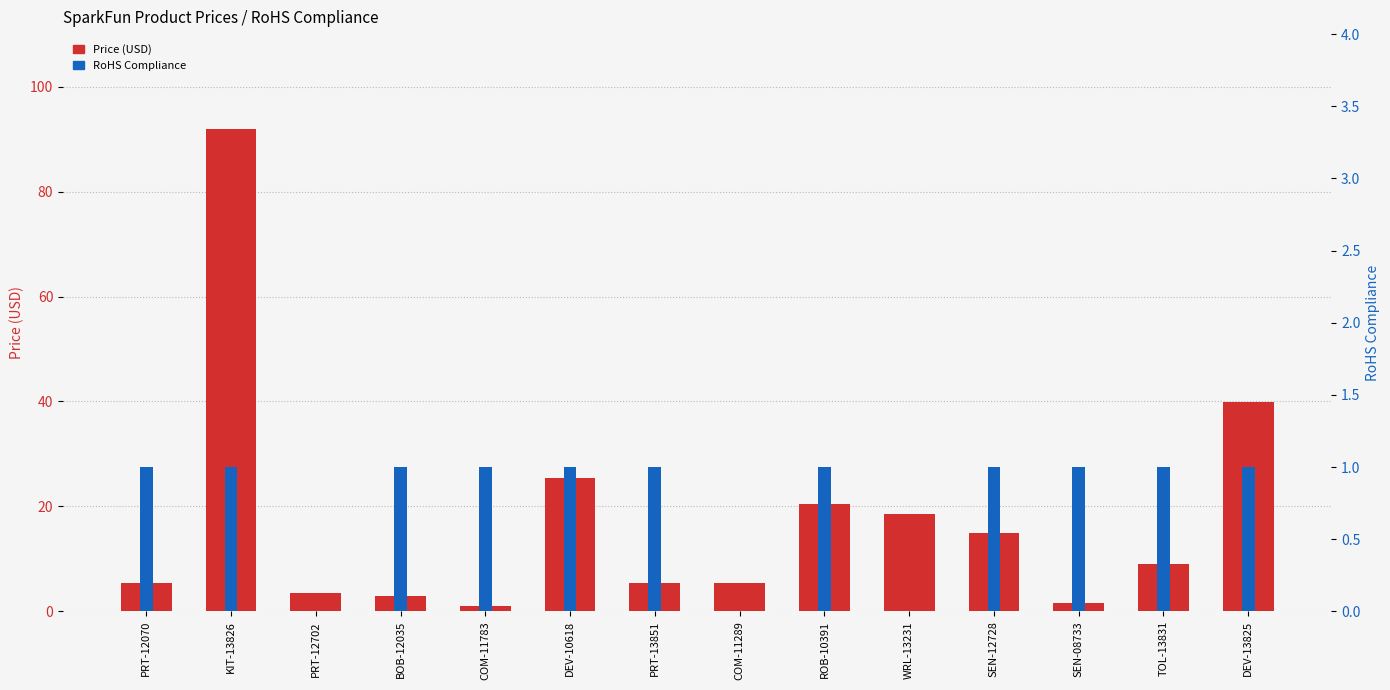

The RoHS Compliance series shows 0.0 at COM-11289. True or false?

True